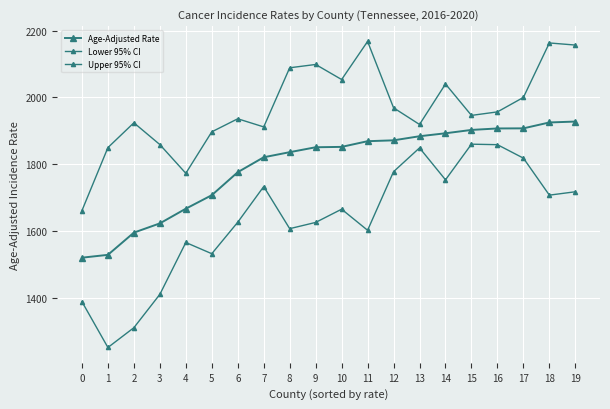

How many data points in Lower 95% CI are above 1666?

10